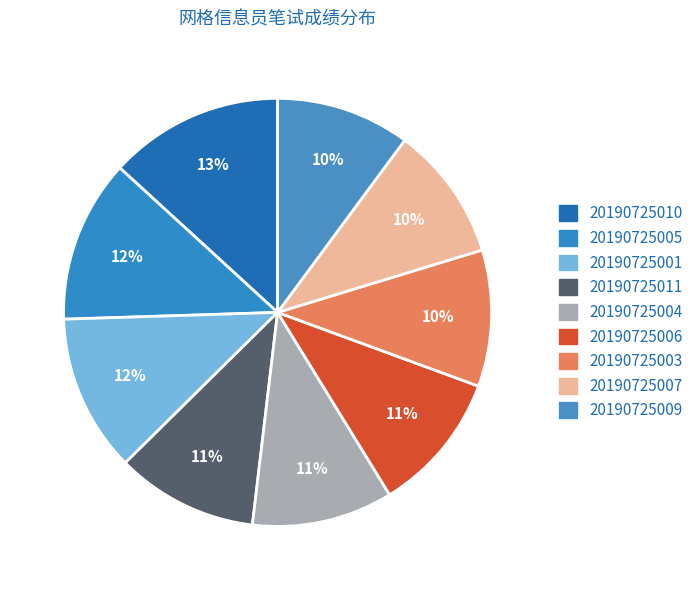

Count the number of slices in the pie.

9